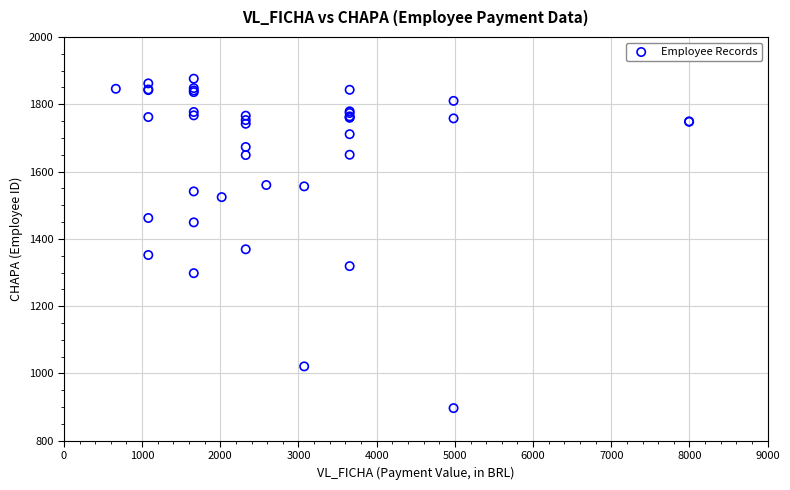

What Y value in the scatter plot is closest to 1386?

1369